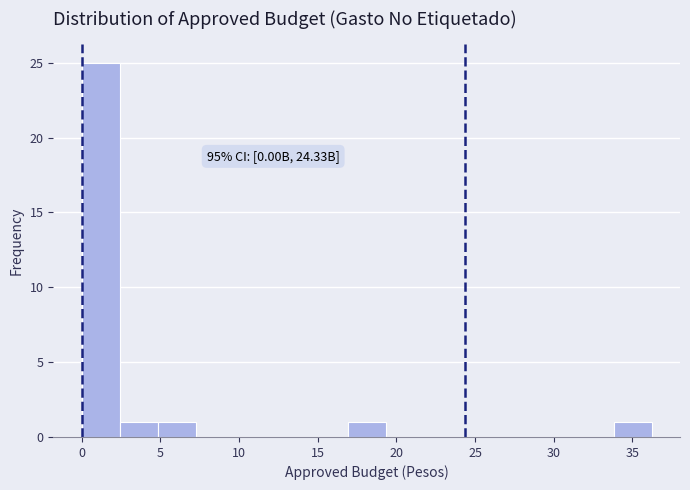

Over which range of the x-axis is the bar tallest?

0.0 to 2.5